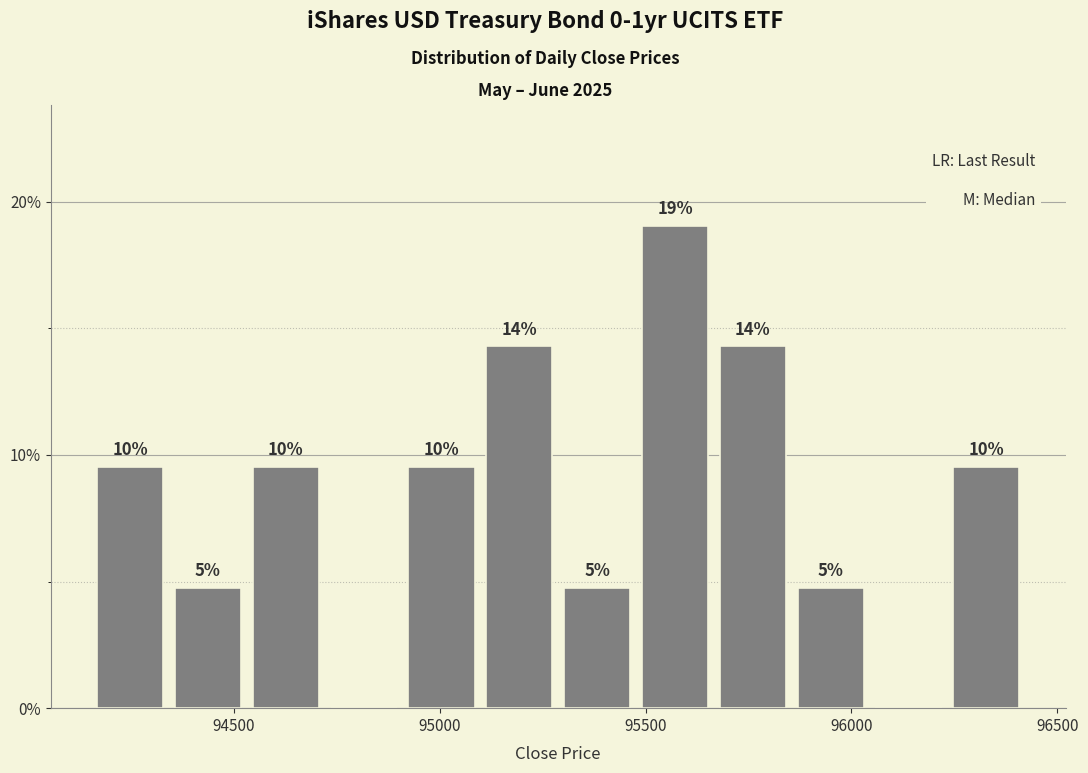

Around what value on the x-axis is the tallest bar? Give the approximate position of its centre, as read against the axis.

95550